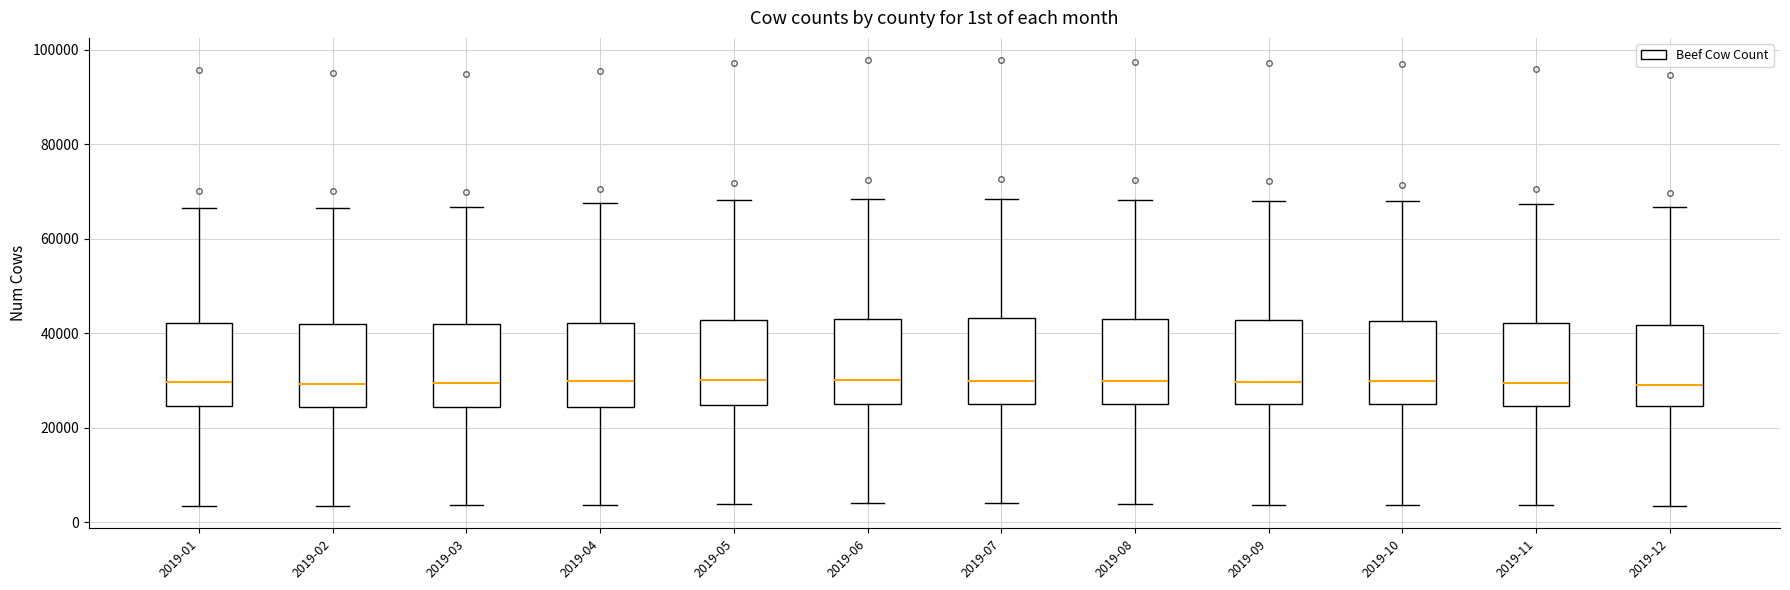

Where does the lower whisker of the box for 2019-06 end on the y-axis? The values are not printed on the chart, so give them approximately, as read against the axis.

4000